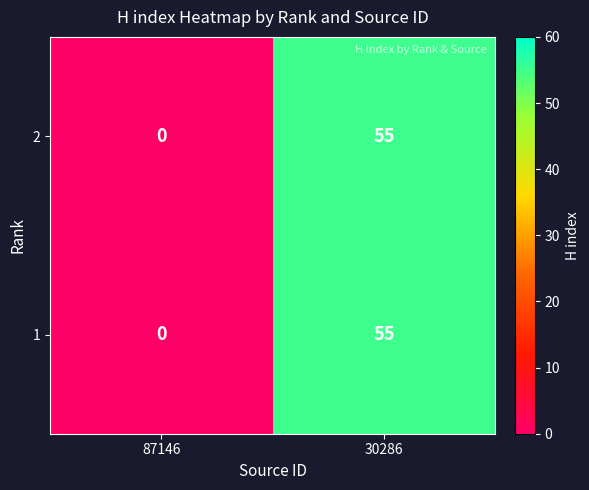

Rank the categories by 1 value from lowest to highest.

87146, 30286